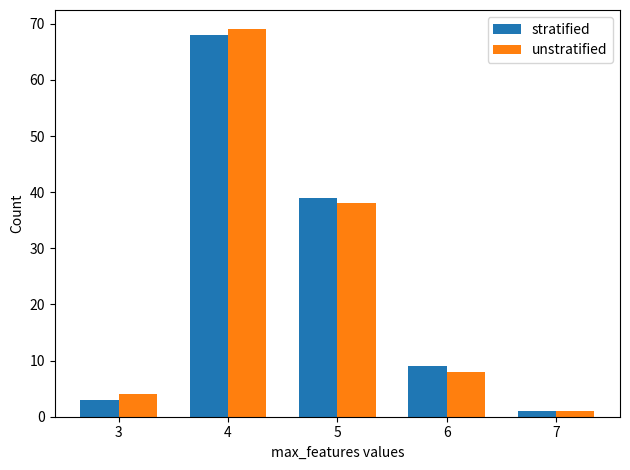

Between 4 and 6, which series saw the biggest shift?

unstratified